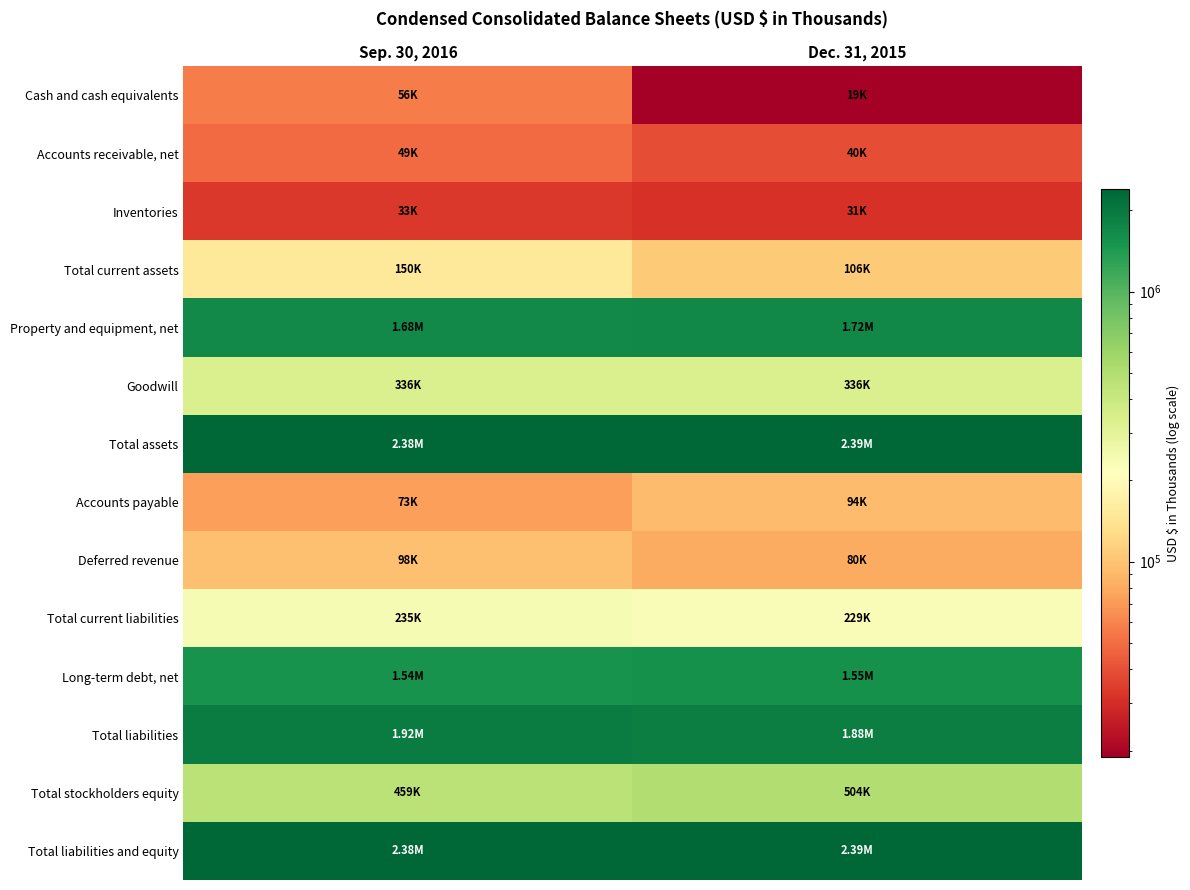

At Dec. 31, 2015, list the series in order from largest to smallest.

Total assets, Total liabilities and equity, Total liabilities, Property and equipment, net, Long-term debt, net, Total stockholders equity, Goodwill, Total current liabilities, Total current assets, Accounts payable, Deferred revenue, Accounts receivable, net, Inventories, Cash and cash equivalents